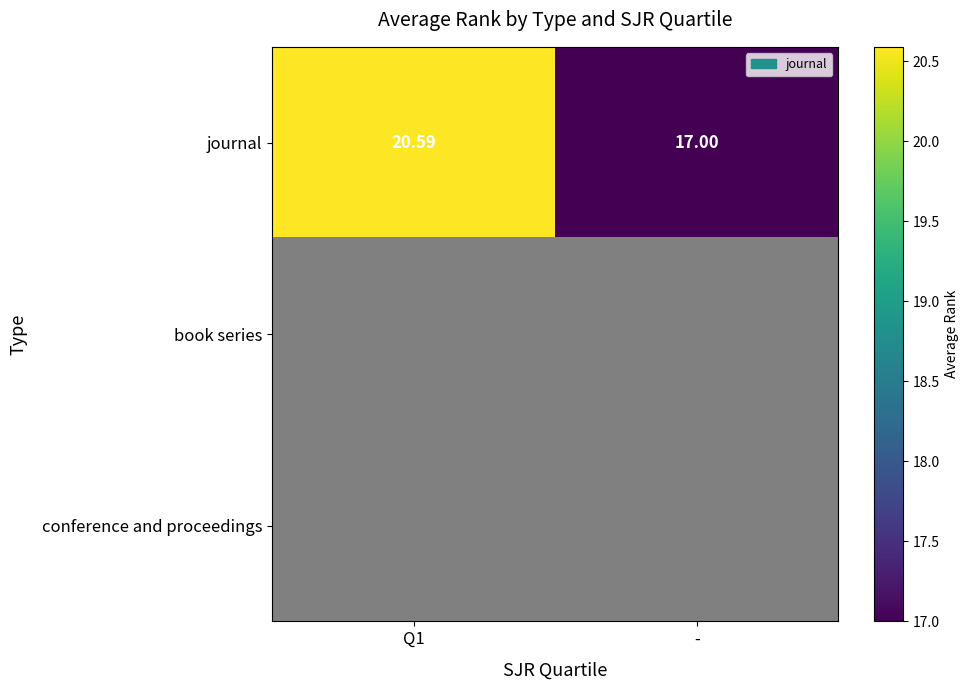

At which label is journal closest to 18?

-